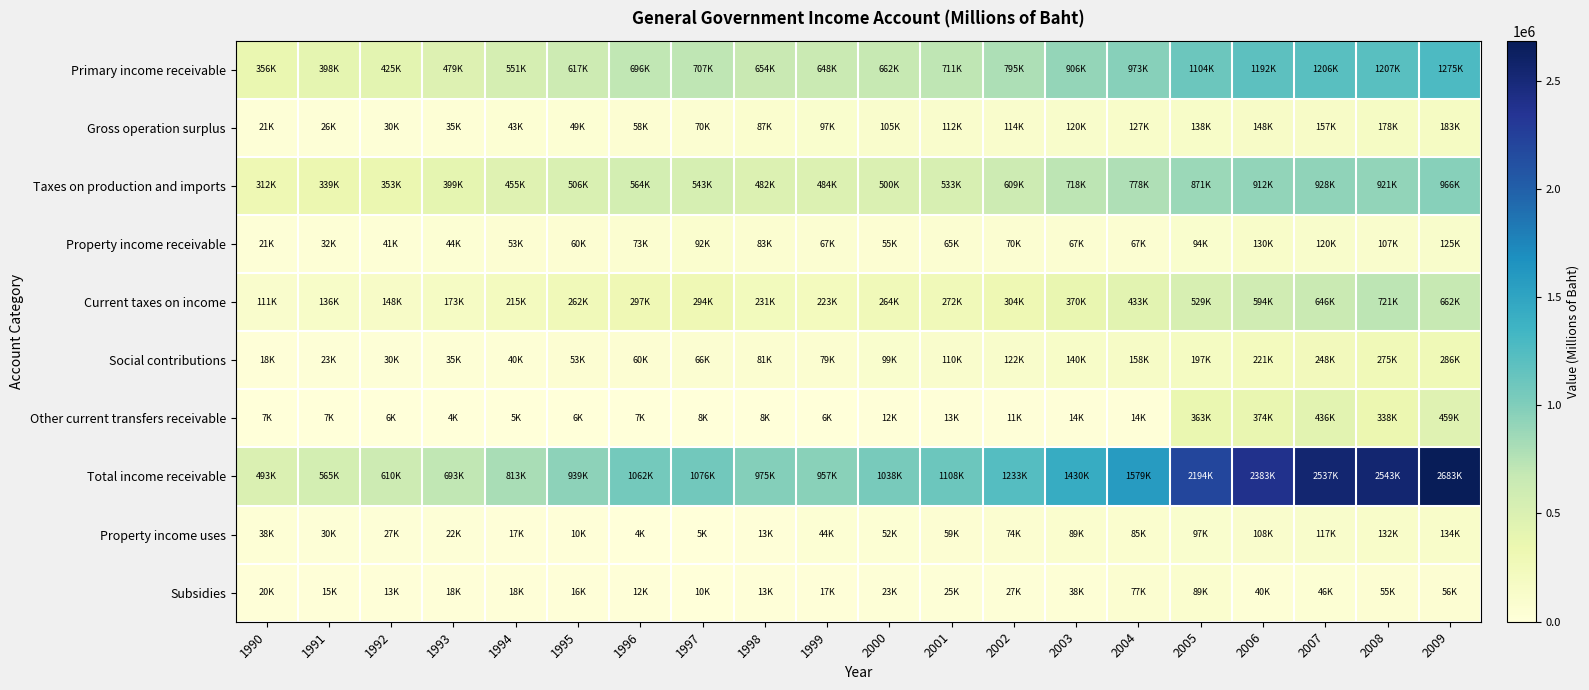

Between 1990 and 1996, which series saw the biggest shift?

Total income receivable